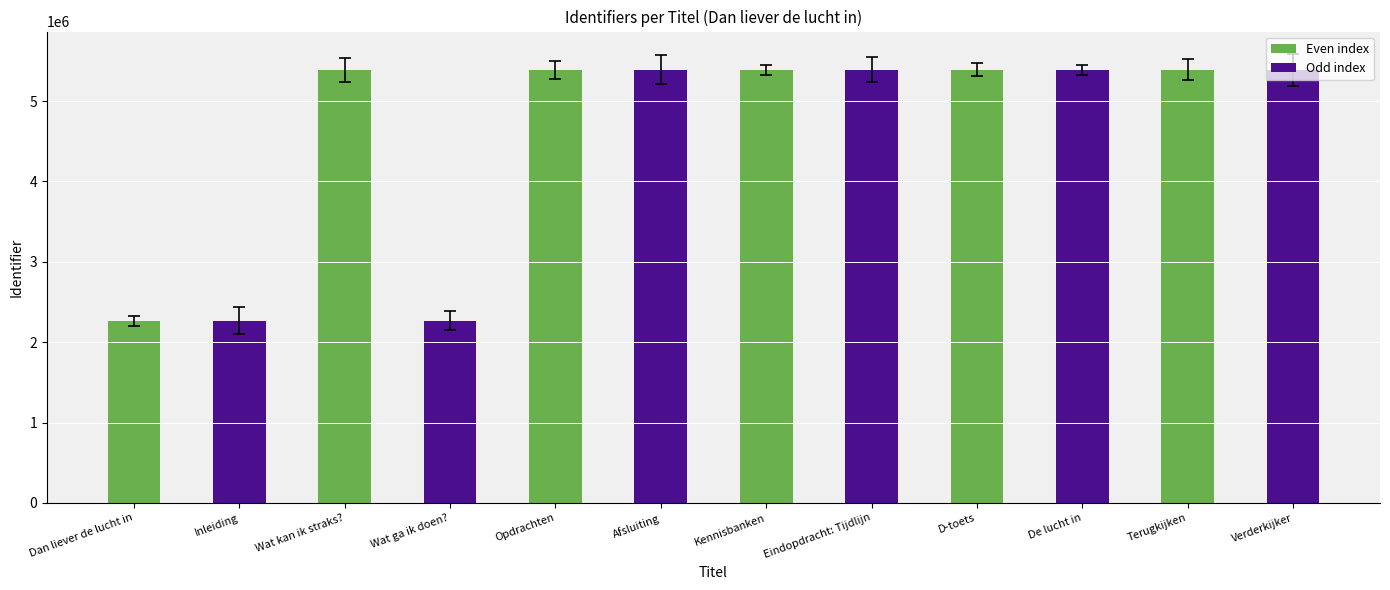

What is the maximum value shown in the chart?

5390106